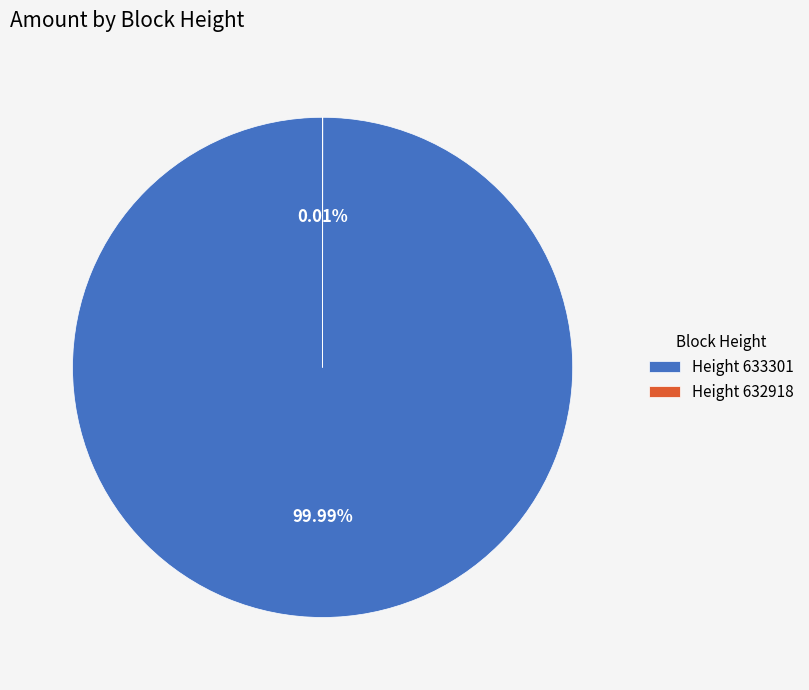

To the nearest percent, what percentage of the pie is 633301?

100%